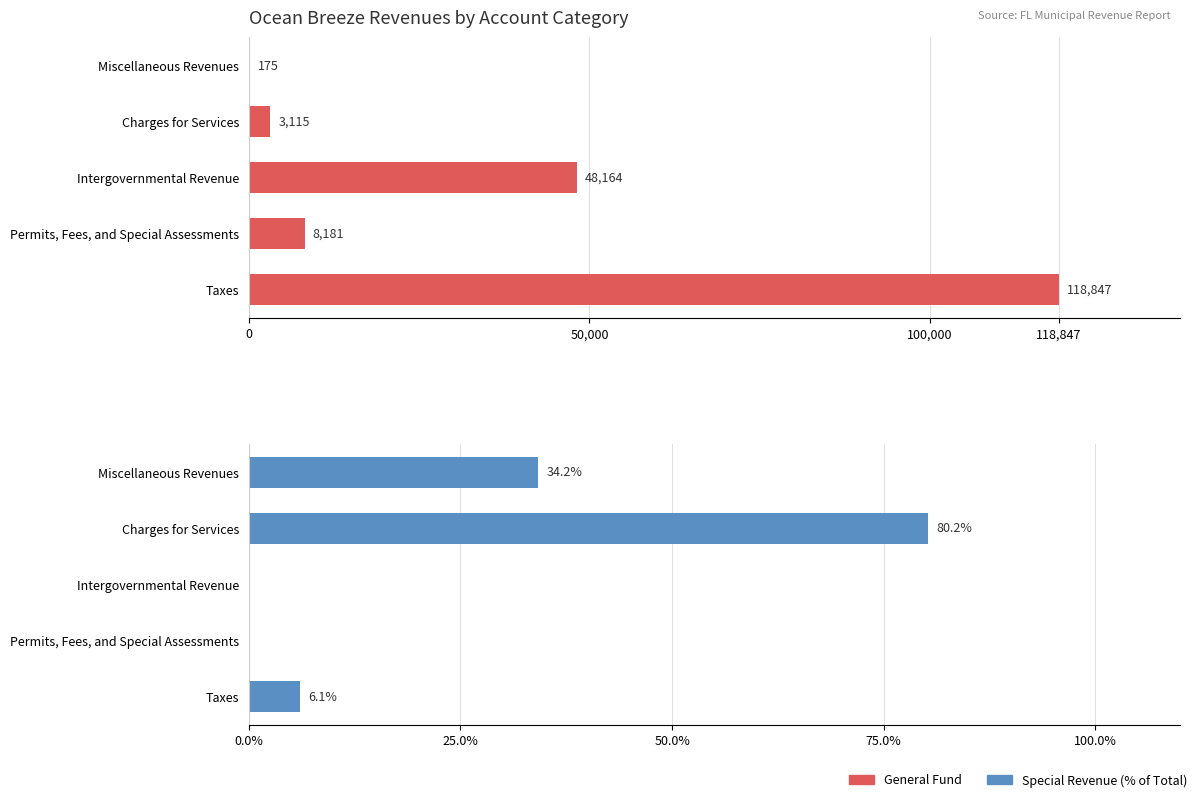

Rank the series by their average value, from lowest to highest.

Special Revenue, General